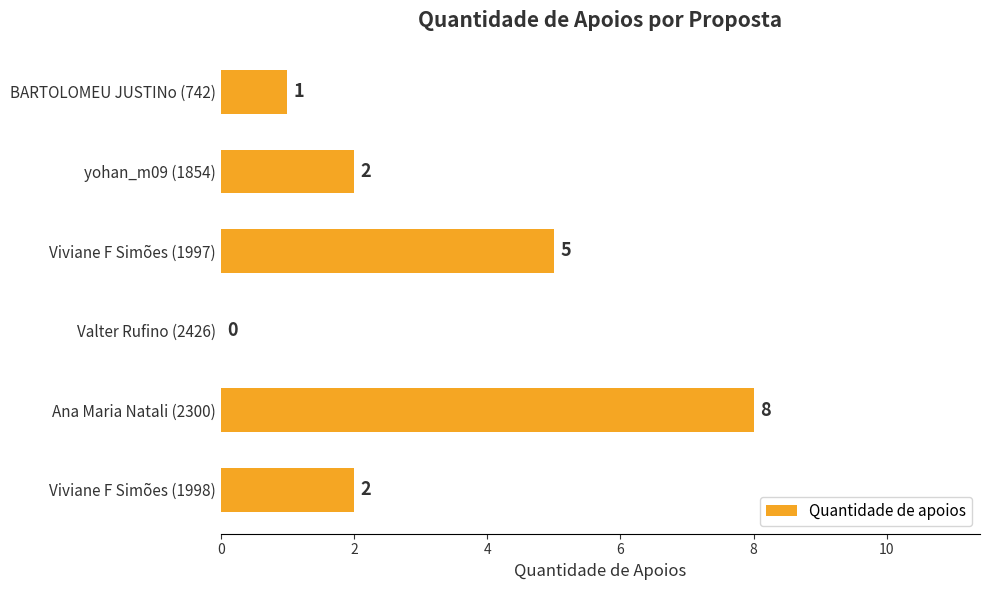

What is the change in value from Viviane F Simões (1998) to Ana Maria Natali (2300)?

+6